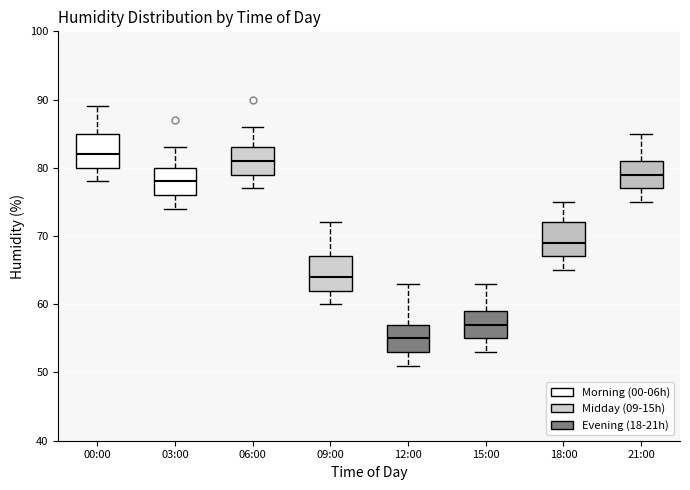

Reading left to right, read every box against the y-axis: the position of its median line, the range the box covers, and the ends of its whiskers. The values are not printed on the chart, so give them approximately, as read against the axis.

00:00: median 82, box 80 to 85, whiskers 78 to 89
03:00: median 78, box 76 to 80, whiskers 74 to 83
06:00: median 81, box 79 to 83, whiskers 77 to 86
09:00: median 64, box 62 to 67, whiskers 60 to 72
12:00: median 55, box 53 to 57, whiskers 51 to 63
15:00: median 57, box 55 to 59, whiskers 53 to 63
18:00: median 69, box 67 to 72, whiskers 65 to 75
21:00: median 79, box 77 to 81, whiskers 75 to 85